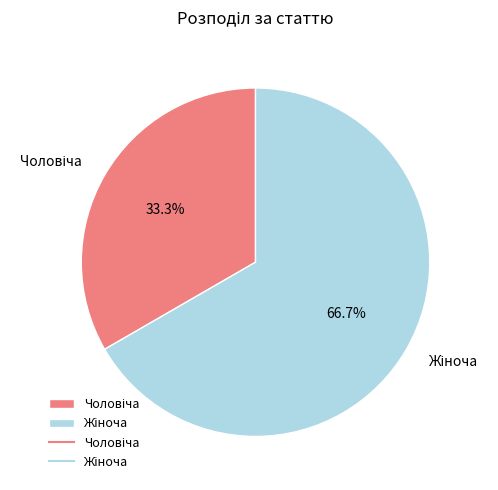

Rank the categories by value from lowest to highest.

Чоловіча, Жіноча